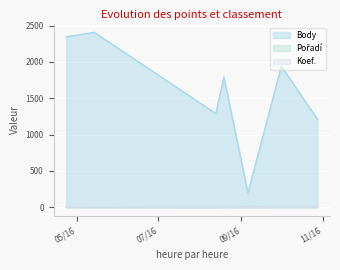

At 2016-05-14, list the series in order from largest to smallest.

Body, Koef., Pořadí